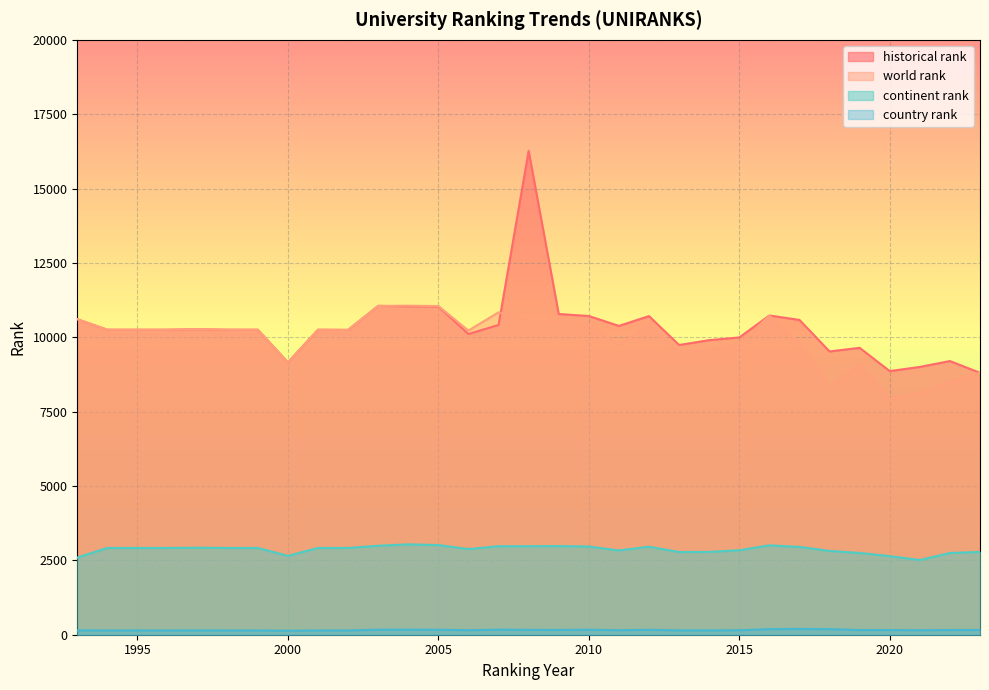

Which series changed the most between 2005 and 2014?

world rank